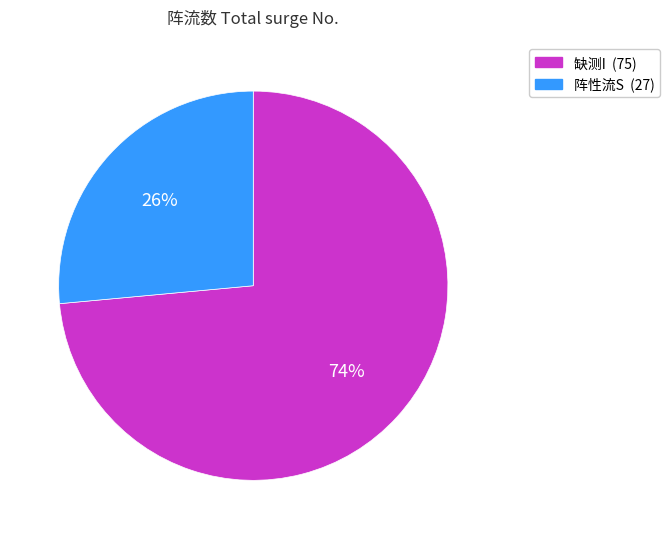

What is the largest slice in the pie chart?

缺测I